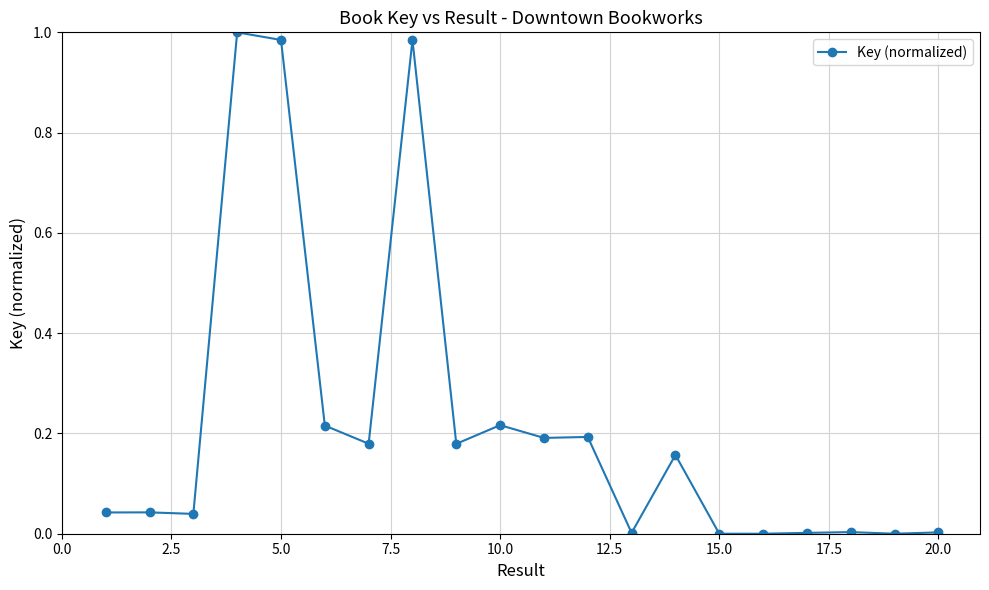

True or false: there are more than 0 points higher than both neighbors.

True